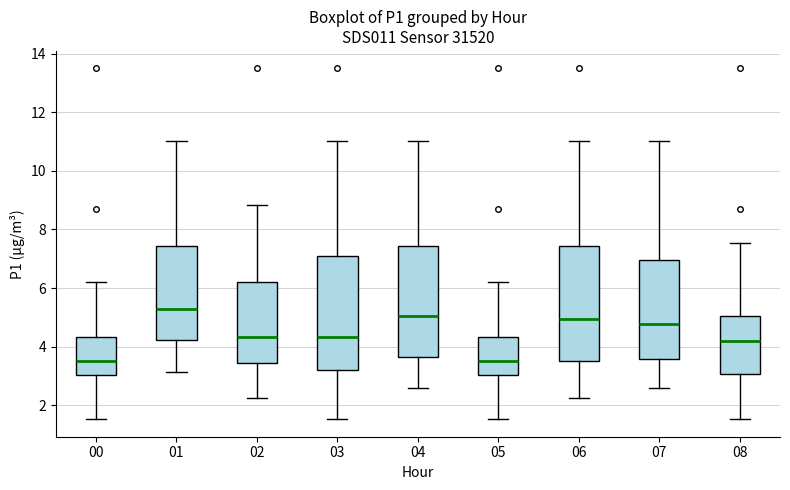

Where does the median line of the box at x = 07 sit on the y-axis? The values are not printed on the chart, so give them approximately, as read against the axis.

4.8